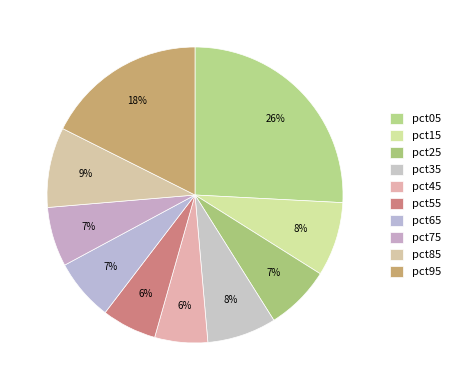

What percentage do pct85 and pct05 together represent?

34.6%